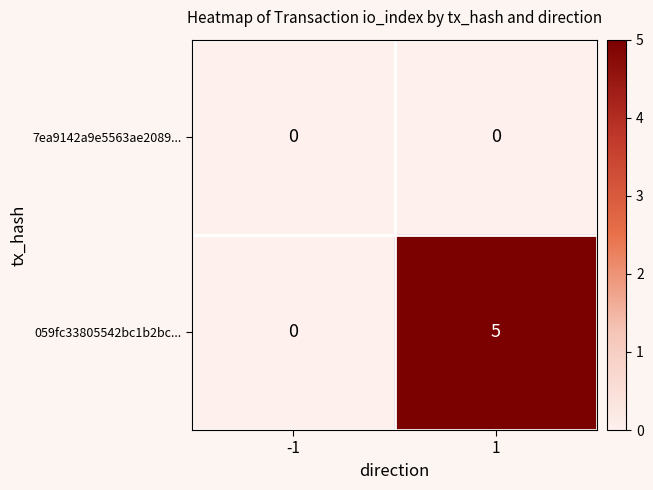

What is the difference between the 059fc33805542bc1b2bc... values at -1 and 1?

5